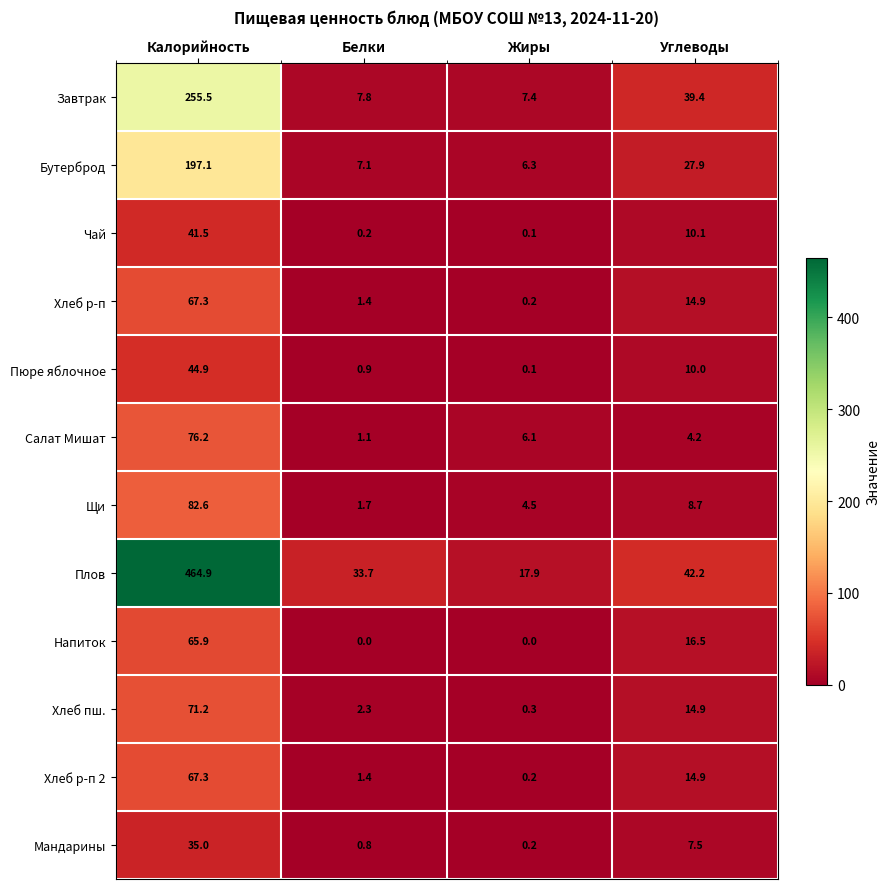

What is the sum of the Плов values at Калорийность and Жиры?

482.8